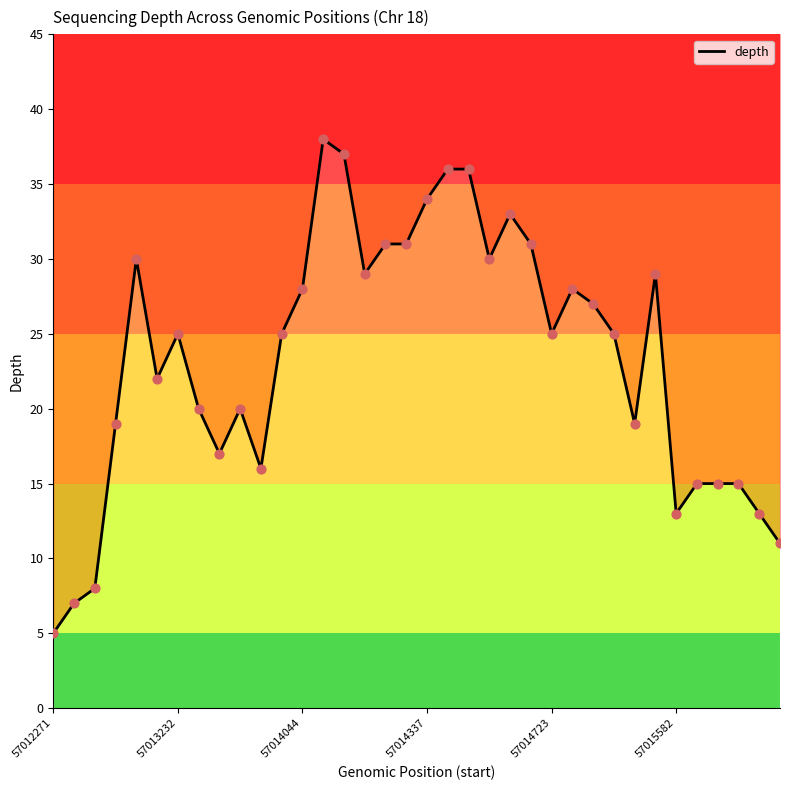

What is the change in value from 15 to 27?

-4